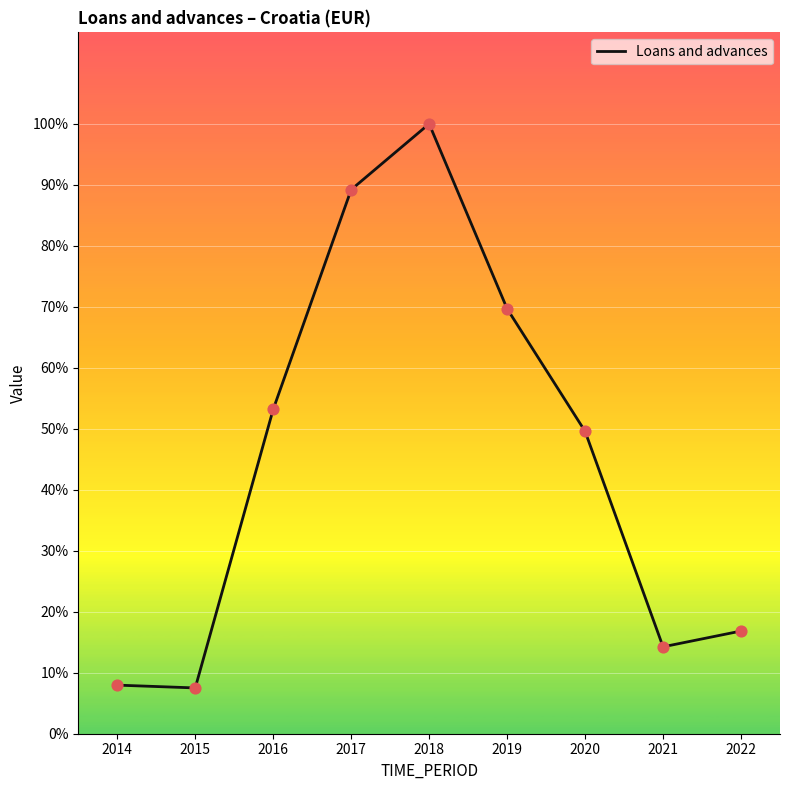

What is the ratio of the value at 2018 to the value at 2020?

2.0